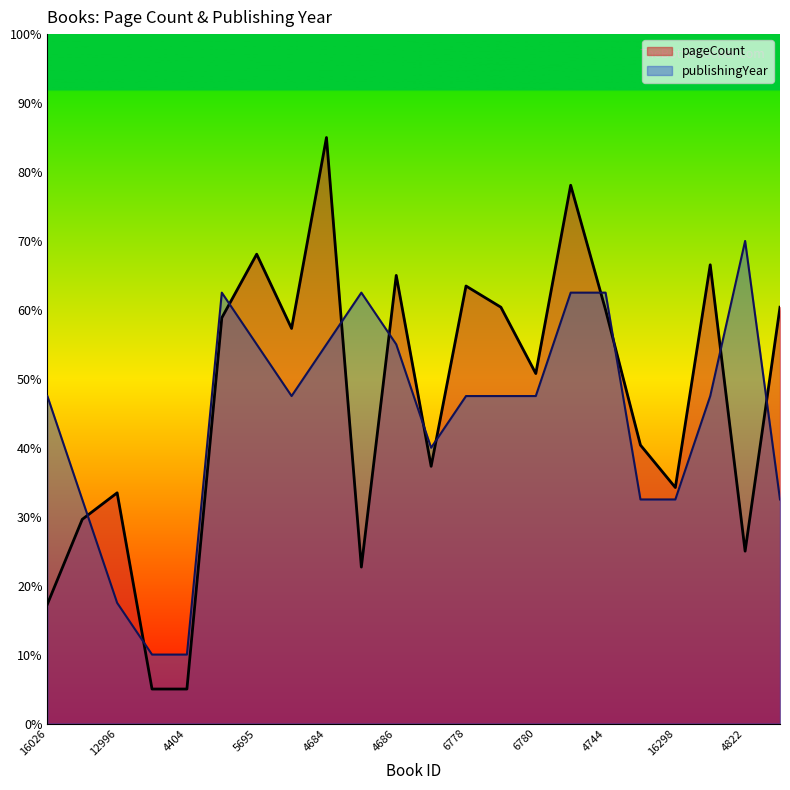

Rank the categories by pageCount value from highest to lowest.

4684, 4743, 5695, 19662, 4686, 6778, 6779, 20469, 4744, 4406, 5696, 6780, 16025, 2133, 16298, 12996, 16691, 4822, 4685, 16026, 4403, 4404